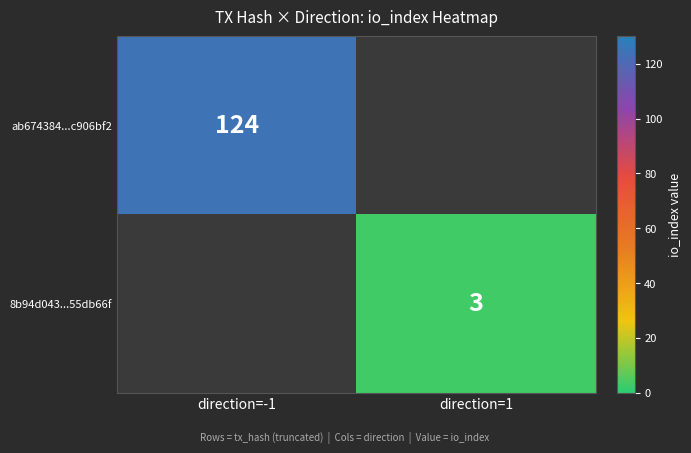

The value of ab674384...c906bf2 at direction=-1 is 124. True or false?

True